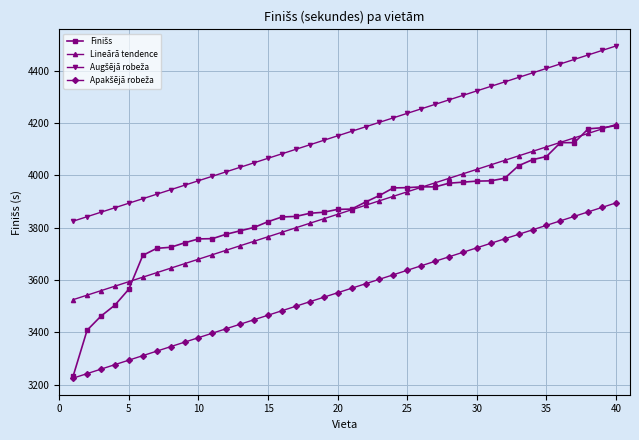

What is the greatest value displayed?

4494.8